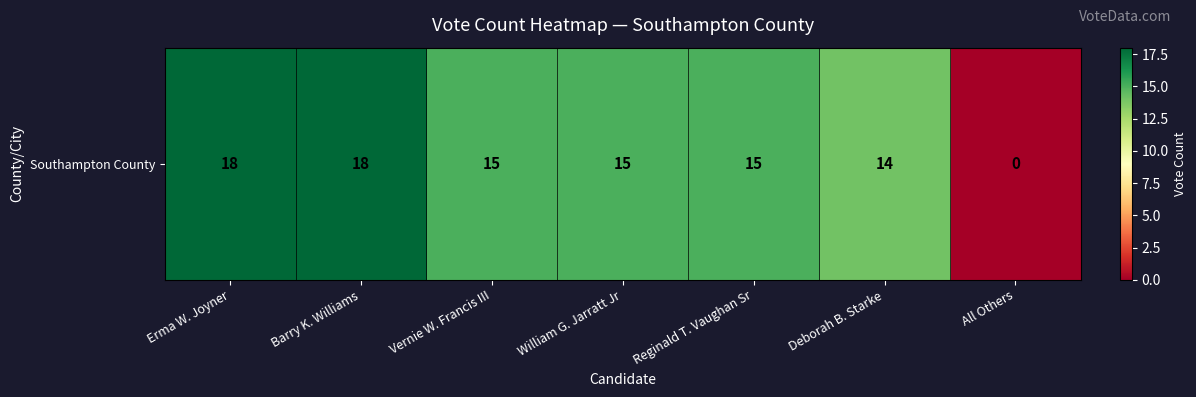

Is it true that the value at Deborah B. Starke is 14?

True